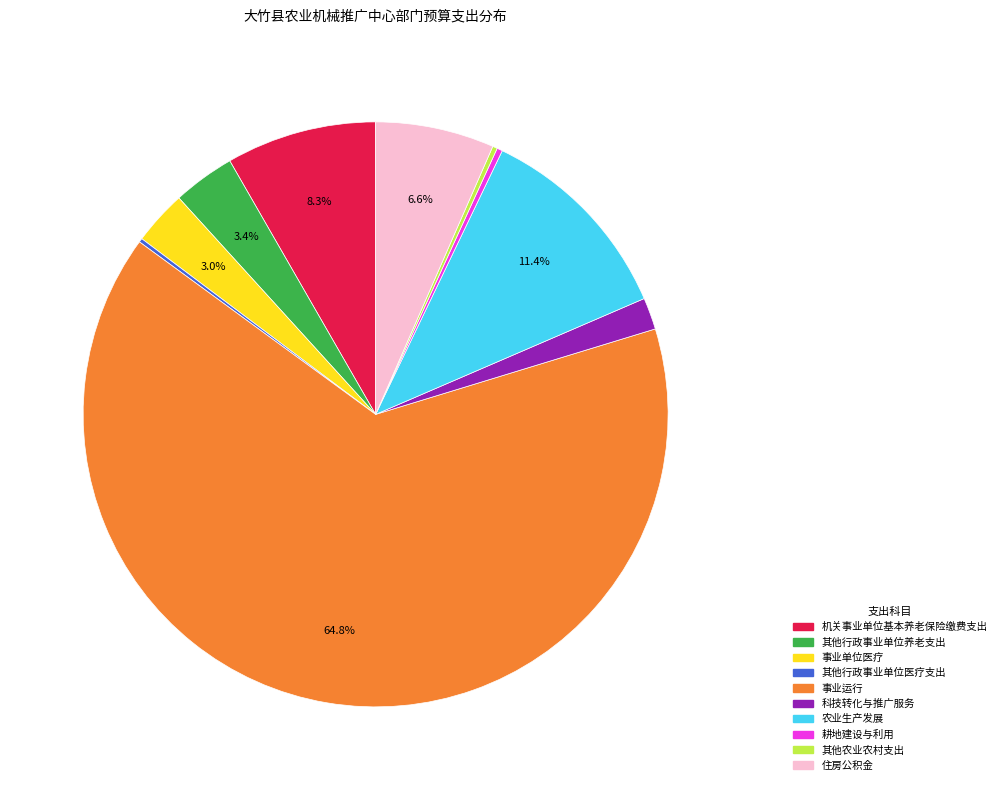

What is the majority slice?

事业运行